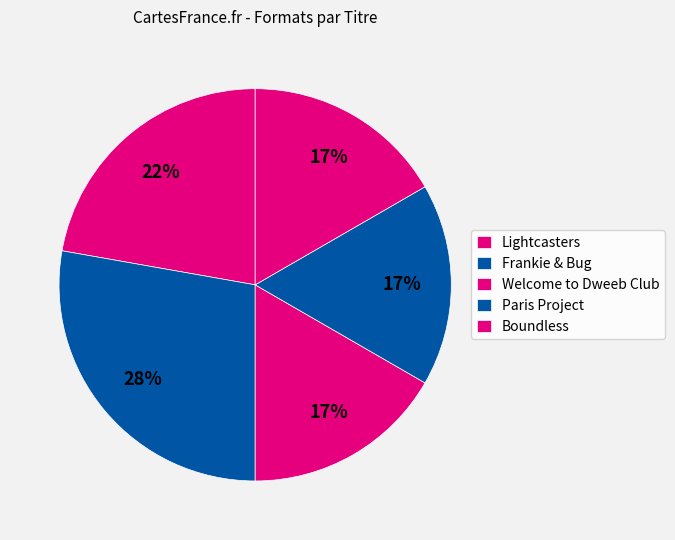

Does Boundless account for over 50% of the chart?

No